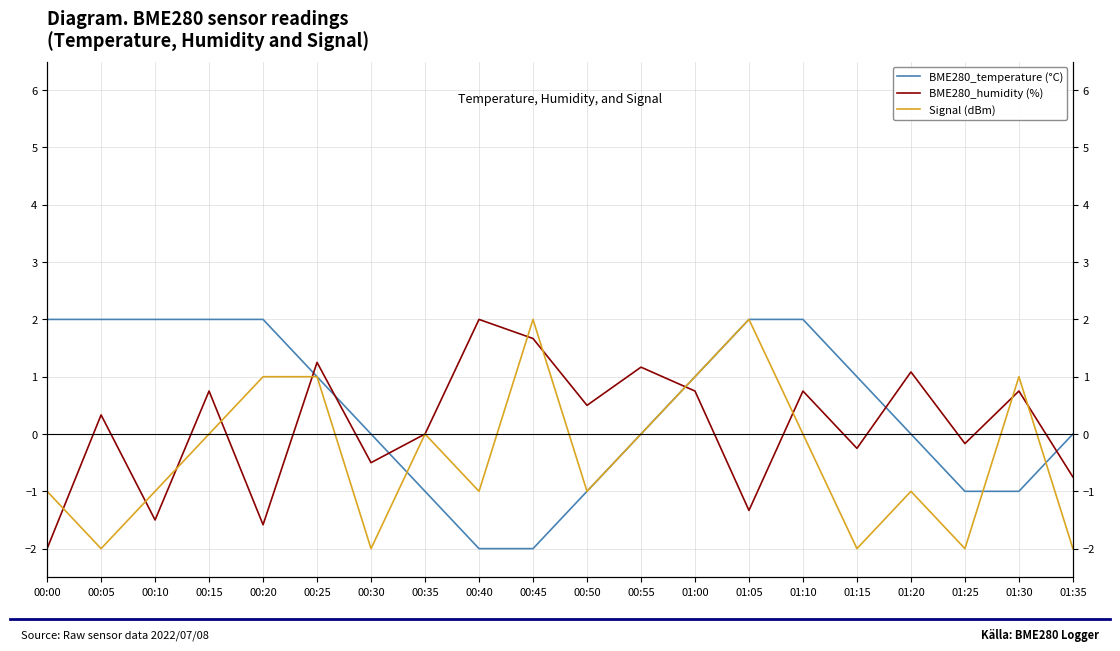

List the labels in order of BME280_humidity (%) value, smallest first.

00:00, 00:20, 00:10, 01:05, 01:35, 00:30, 01:15, 01:25, 00:35, 00:05, 00:50, 00:15, 01:00, 01:10, 01:30, 01:20, 00:55, 00:25, 00:45, 00:40